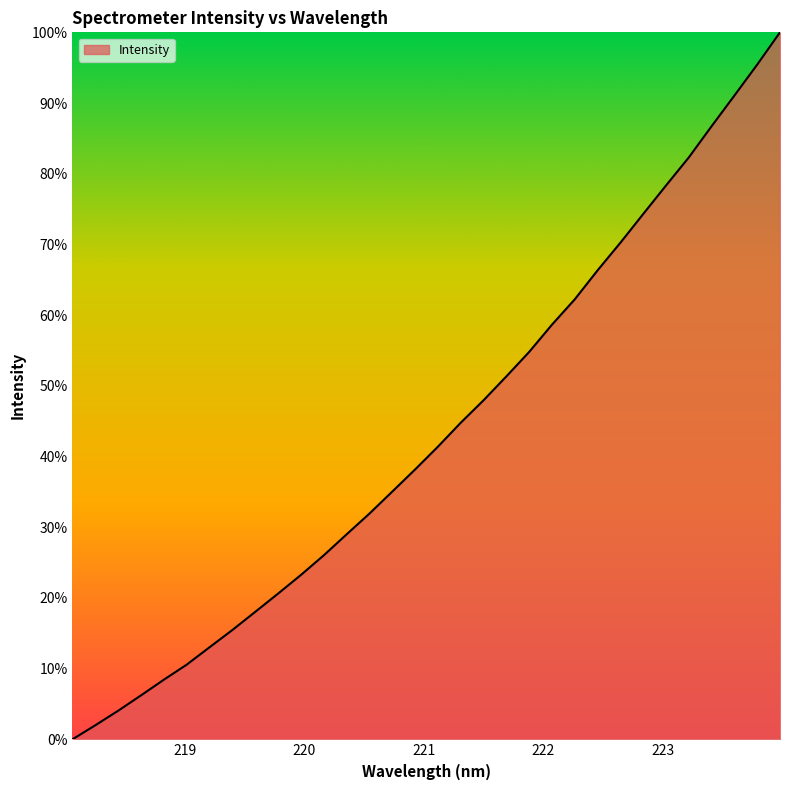

True or false: the data has more than 1 interior local peaks.

False